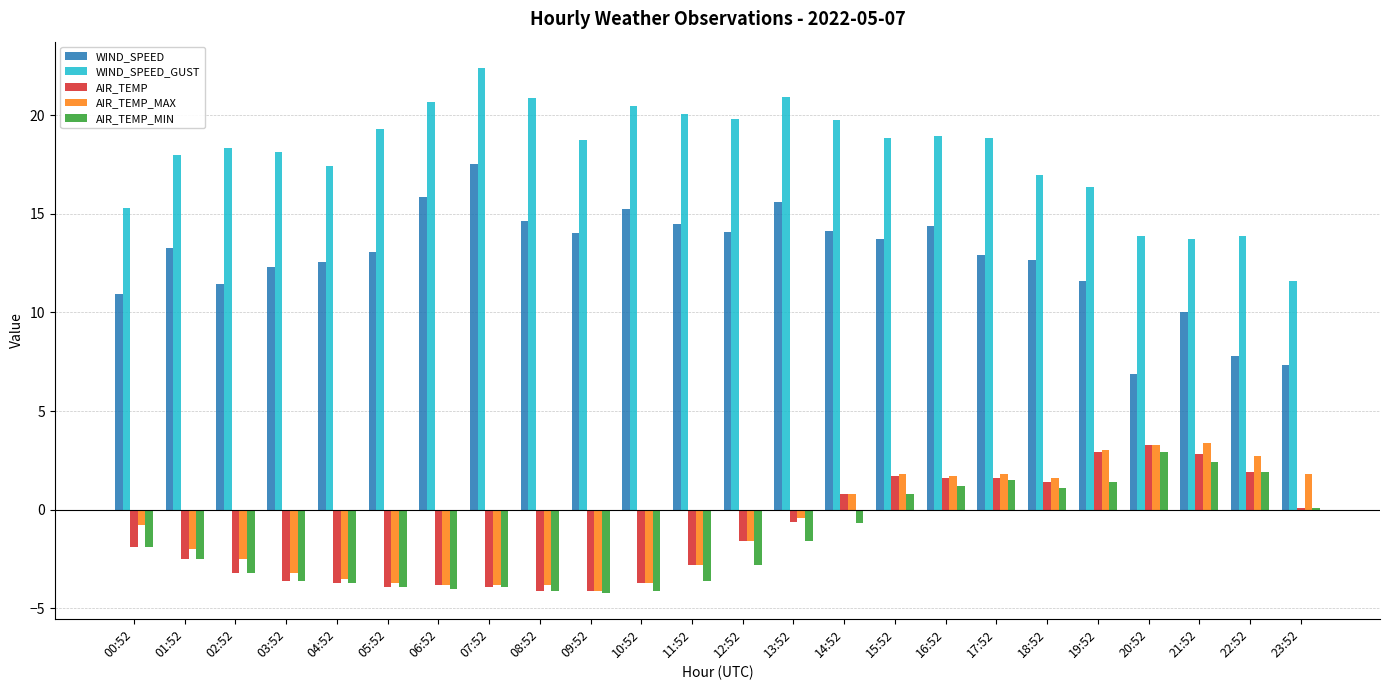

True or false: AIR_TEMP_MIN has a value of -2.3 at 06:52.

False